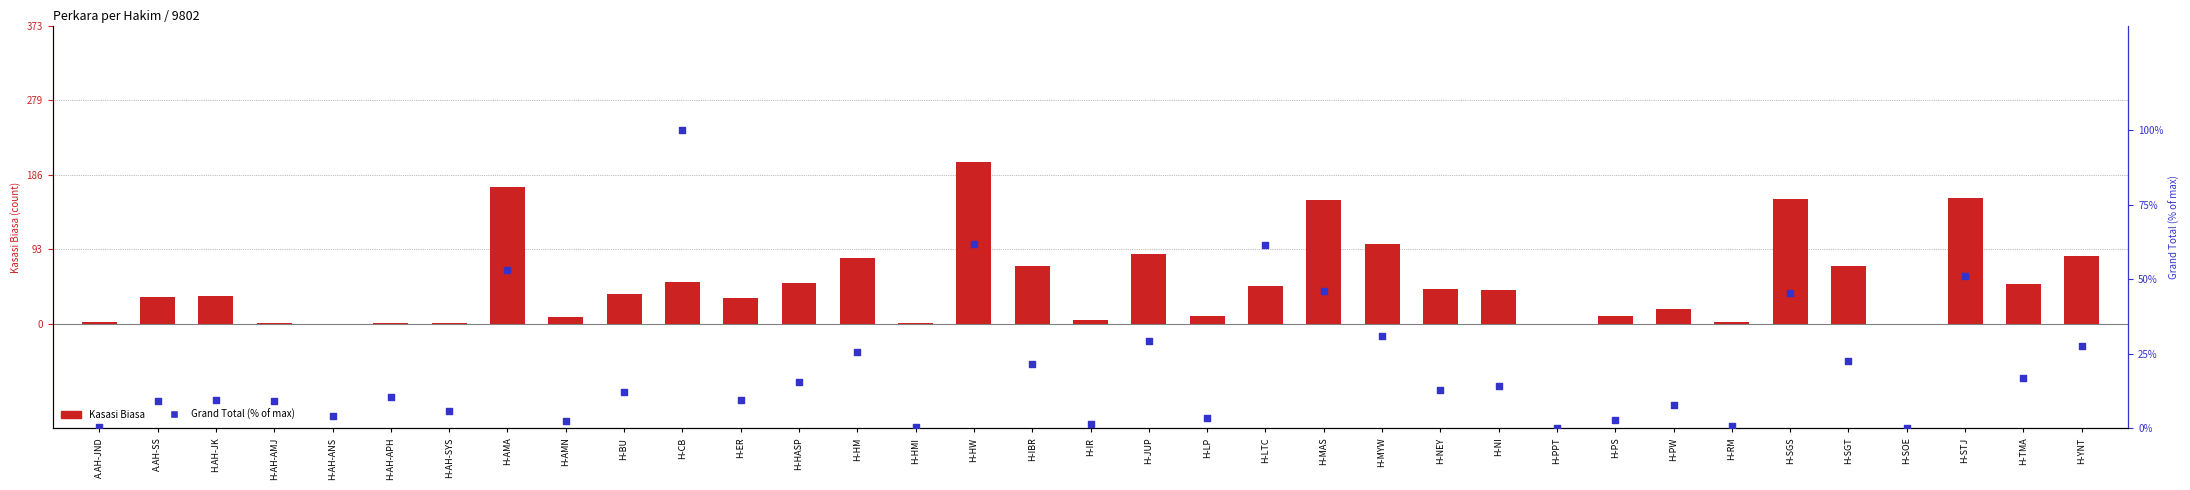

At which category is the sum across all series the highest?

H-HW